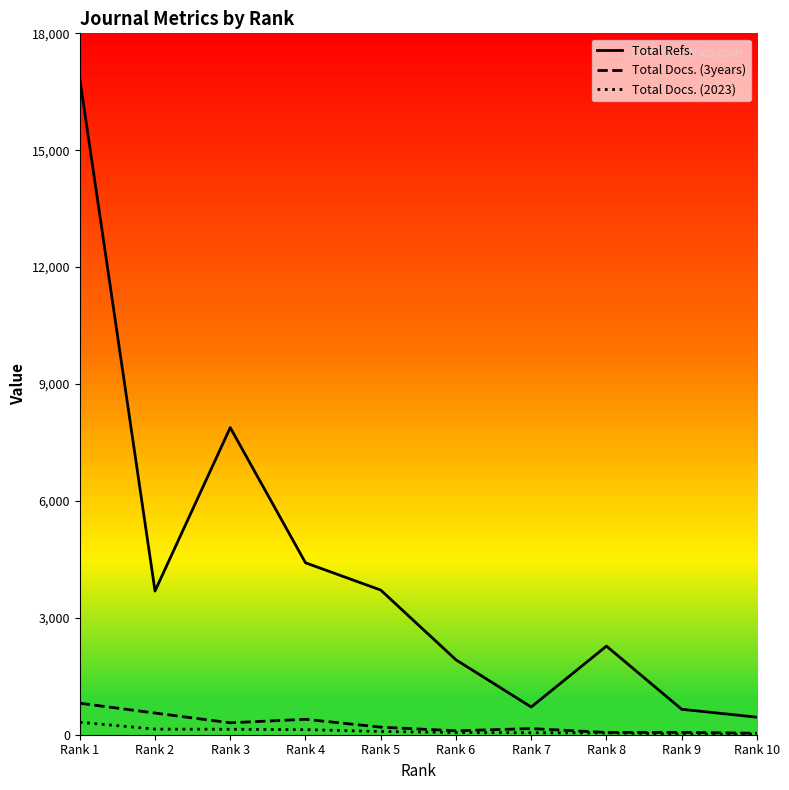

The Total Docs. (2023) series shows 83 at Rank 5. True or false?

True